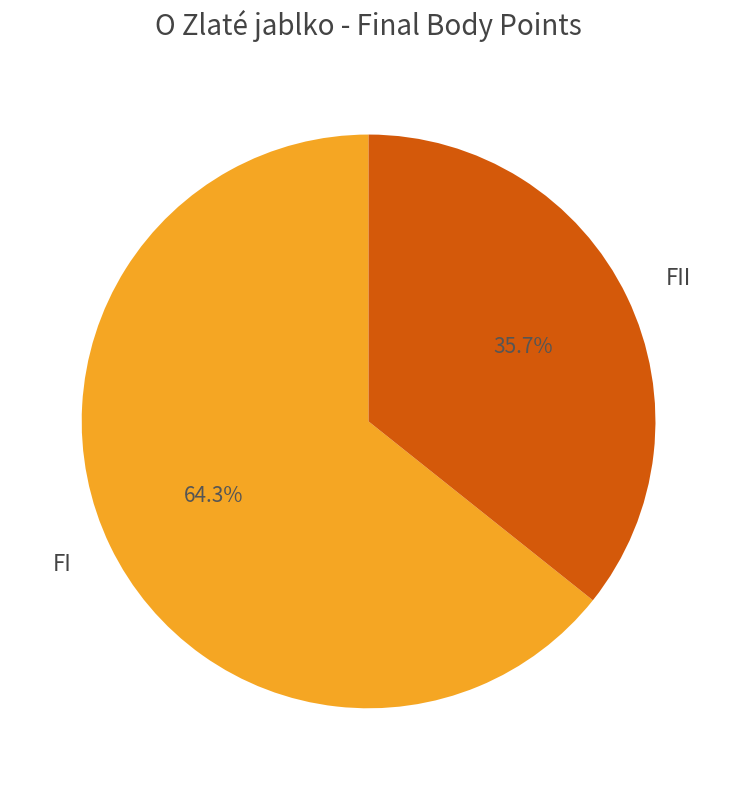

Combined, what portion of the pie is FII and FI?

100.0%